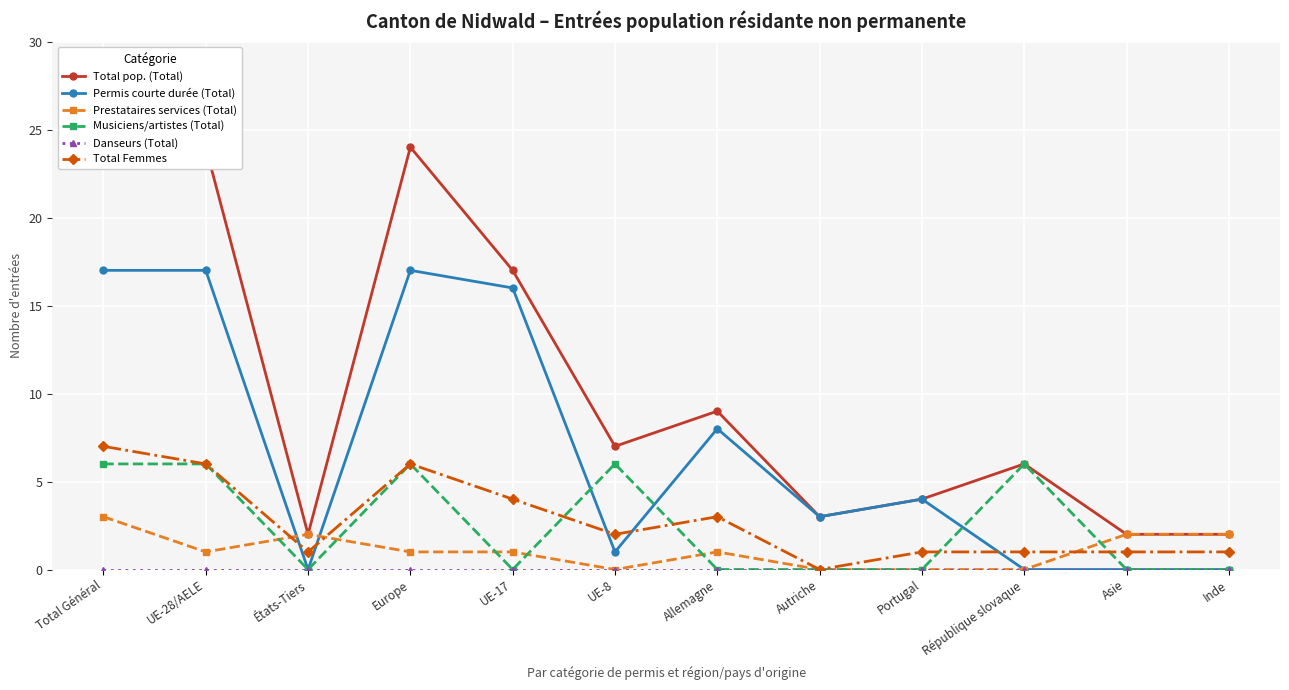

How many interior local valleys does the Musiciens/artistes (Total) series have?

2